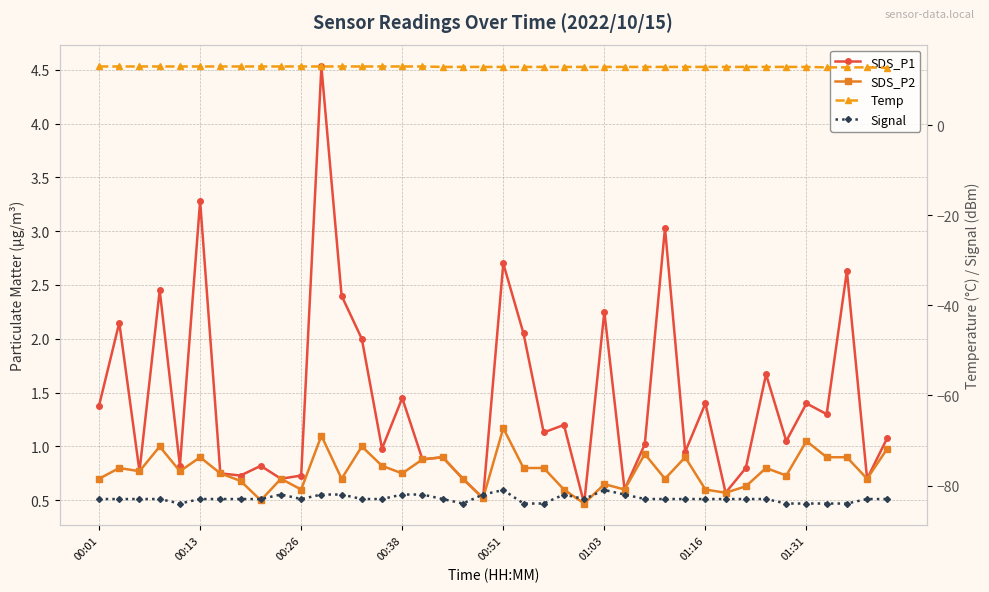

What is the sum of all Signal values?

-3316.0